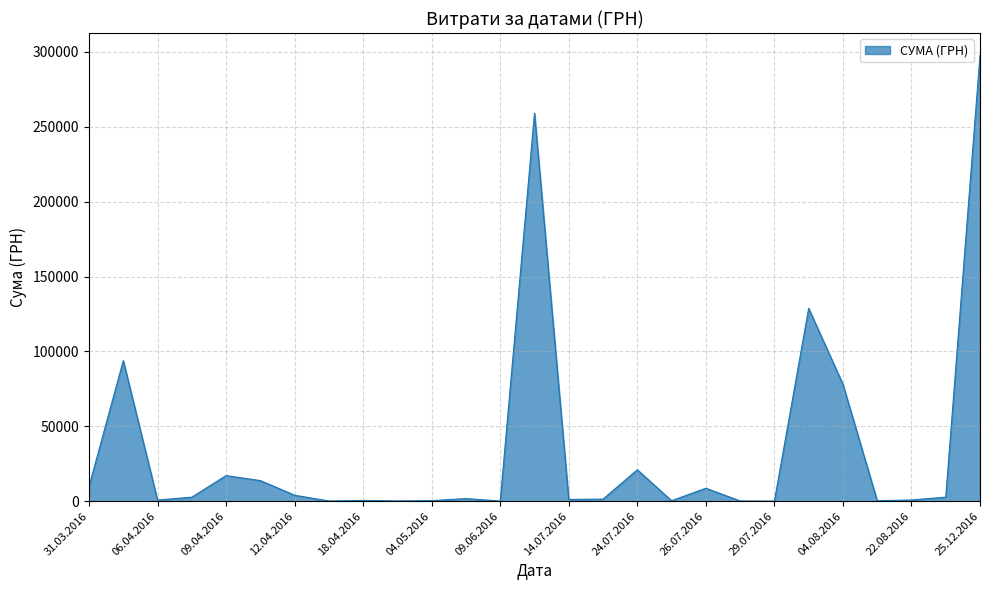

What is the maximum value shown in the chart?

297743.9